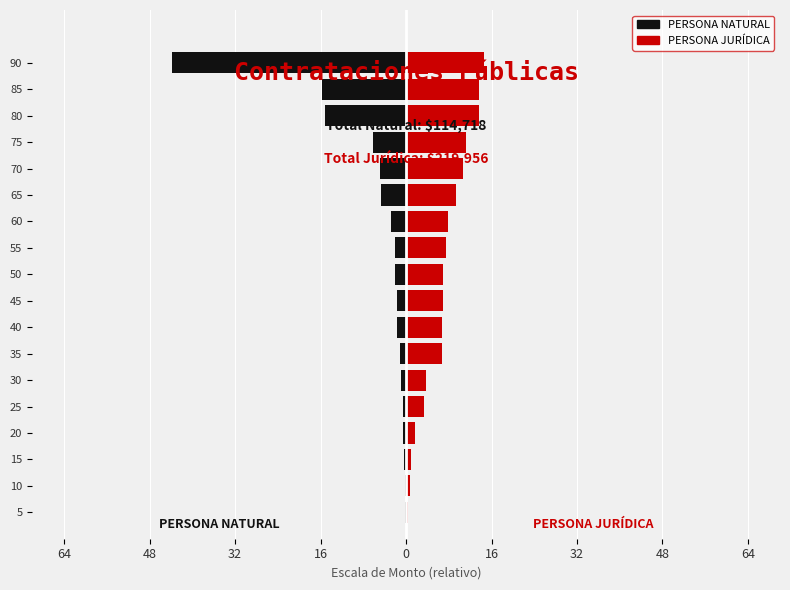

Does the chart contain stacked bars?

No